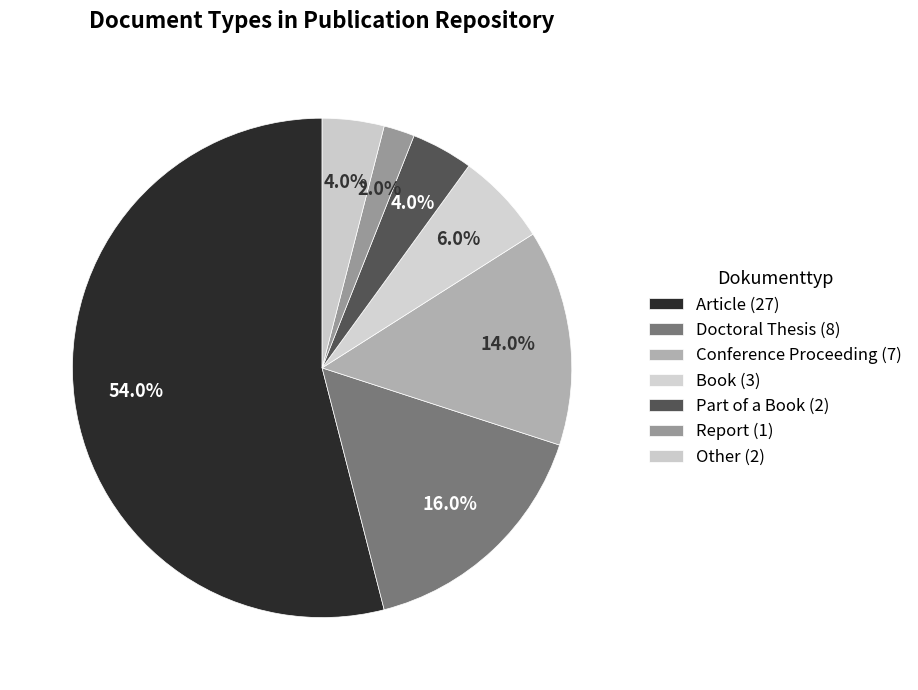

How many slices are in this pie chart?

7